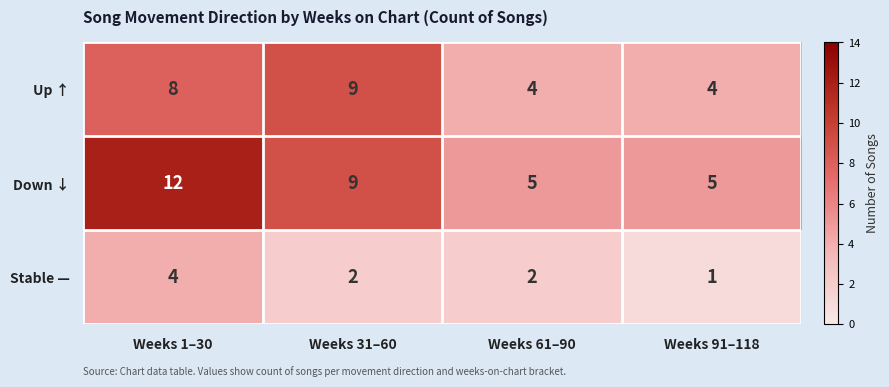

At which category is the sum across all series the highest?

Weeks 1–30